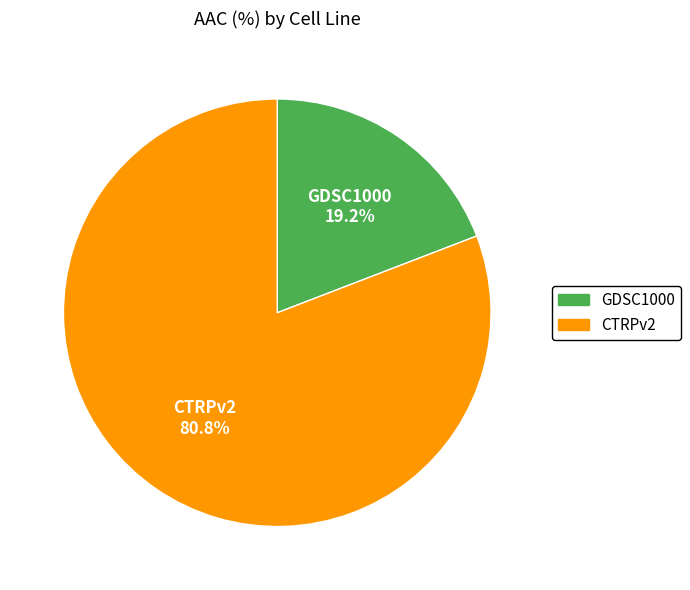

Between GDSC1000 and CTRPv2, which is larger?

CTRPv2